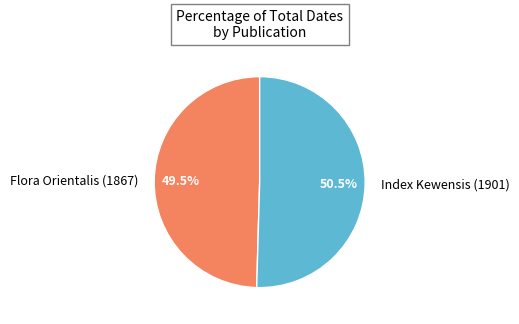

Count the number of slices in the pie.

2